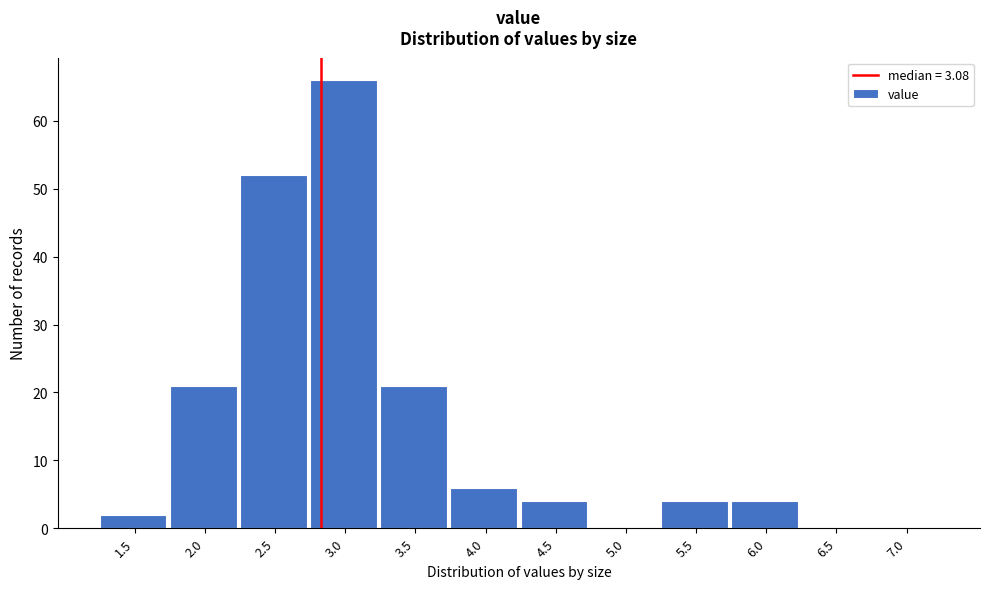

Reading left to right, what are all the values shown in this chart?

1.5=2	2.0=21	2.5=52	3.0=66	3.5=21	4.0=6	4.5=4	5.0=0	5.5=4	6.0=4	6.5=0	7.0=0